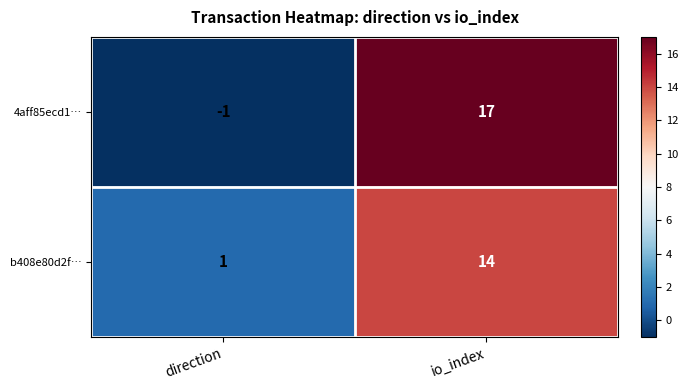

True or false: b408e80d2f… has a value of 19 at io_index.

False